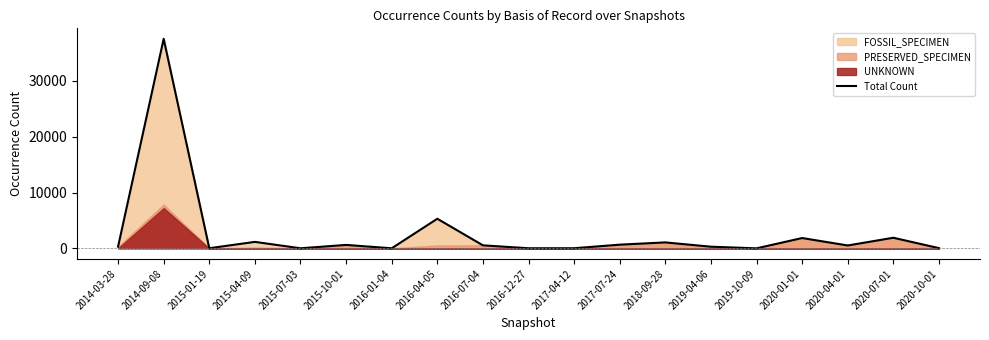

Which category has the highest value in the Total Count series?

2014-09-08